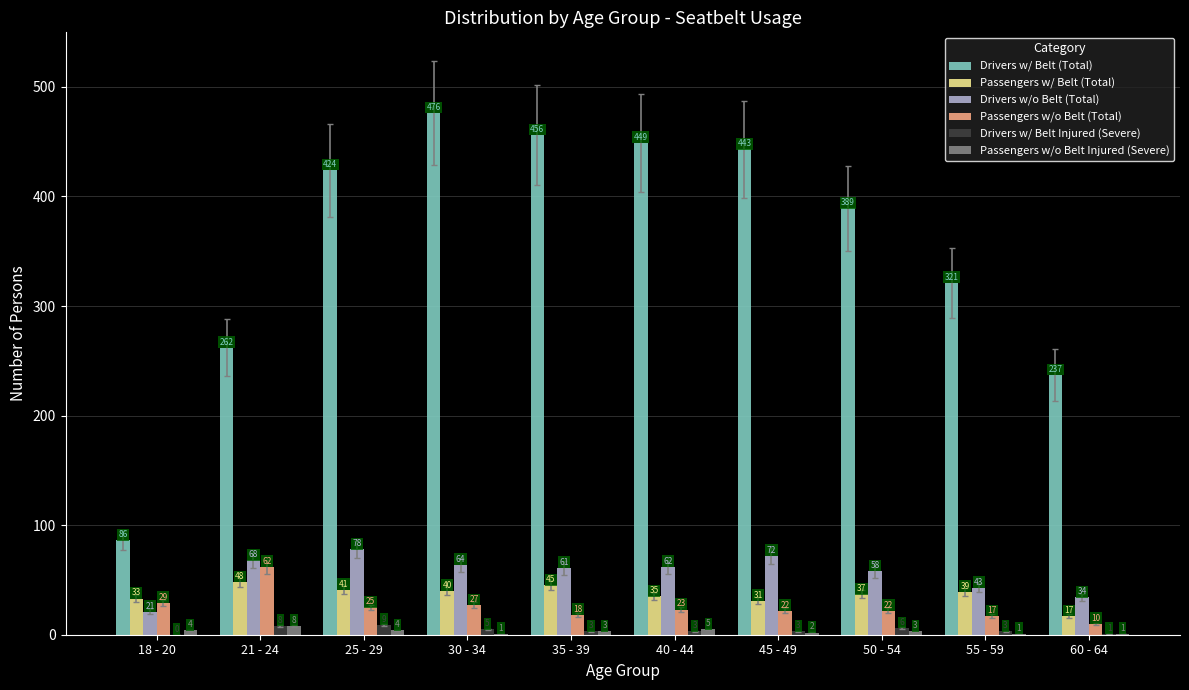

Which series has the largest total across all categories?

Drivers w/ Belt (Total)